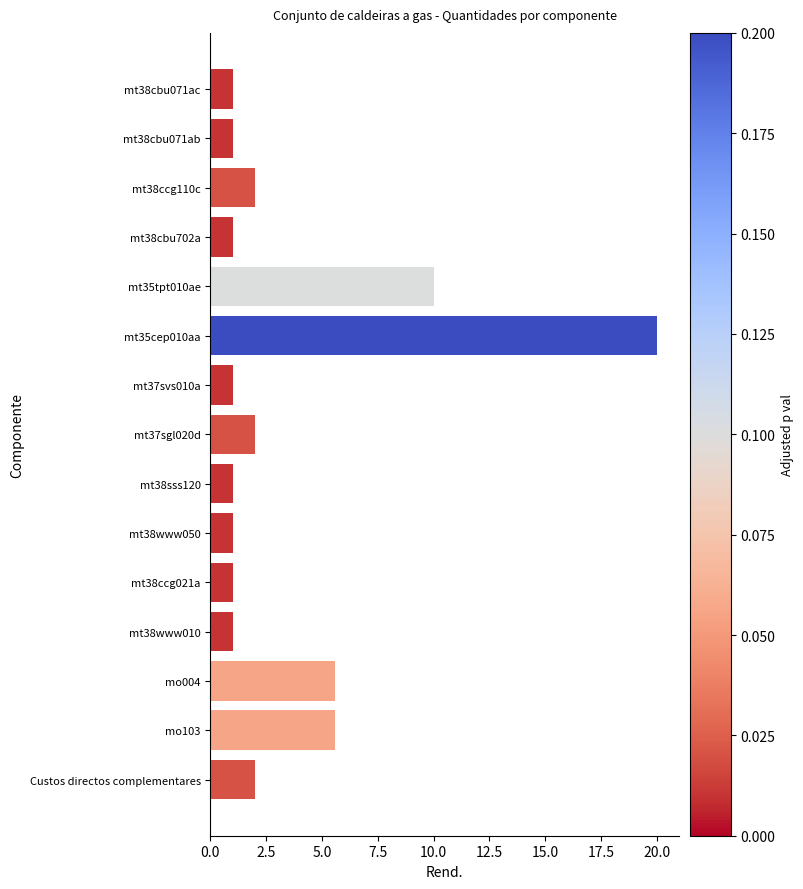

What is the change in value from mt38cbu071ab to mt35tpt010ae?

+9.0